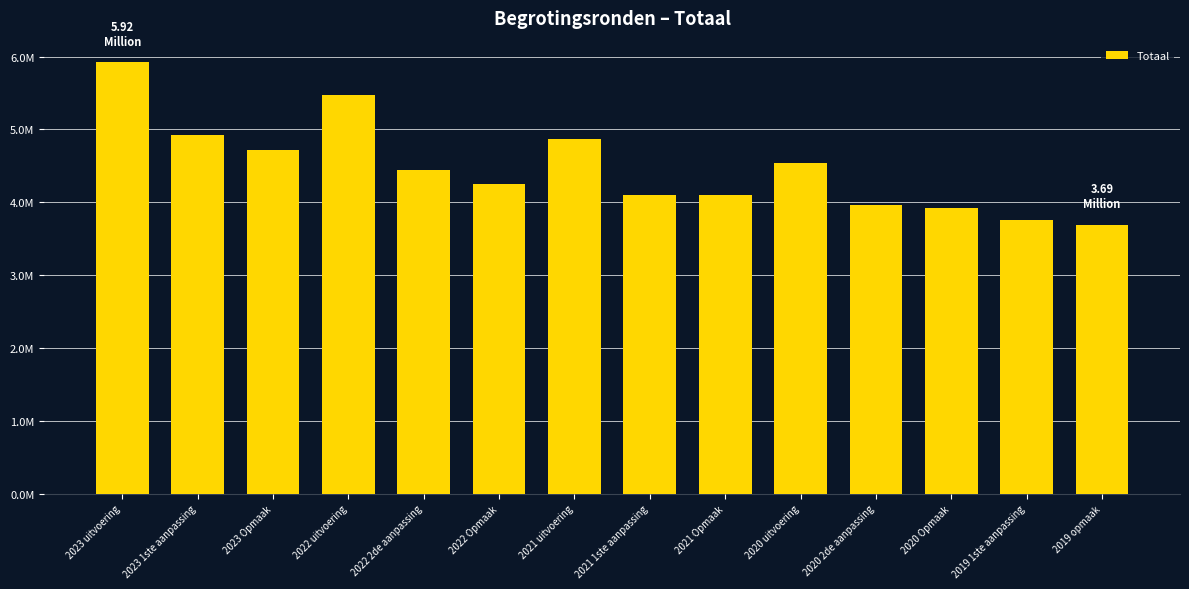

Reading left to right, transcribe all the data shown in this chart.

2023 uitvoering=5921517	2023 1ste aanpassing=4927560	2023 Opmaak=4723421	2022 uitvoering=5468872	2022 2de aanpassing=4445457	2022 Opmaak=4254636	2021 uitvoering=4865501	2021 1ste aanpassing=4098841	2021 Opmaak=4098309	2020 uitvoering=4542475	2020 2de aanpassing=3962799	2020 Opmaak=3922195	2019 1ste aanpassing=3758147	2019 opmaak=3691385